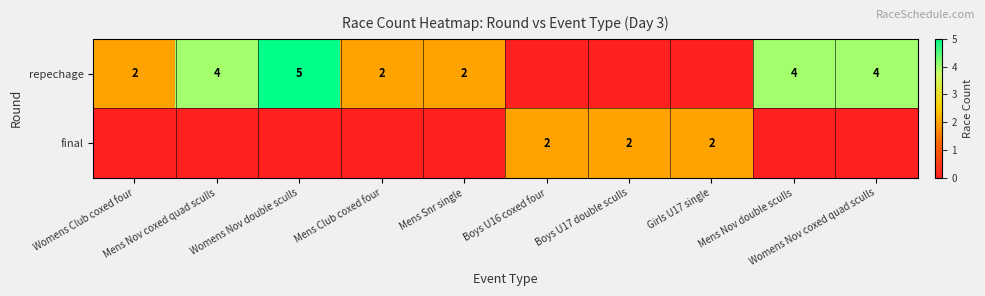

At which label is final closest to 1?

Womens Club coxed four